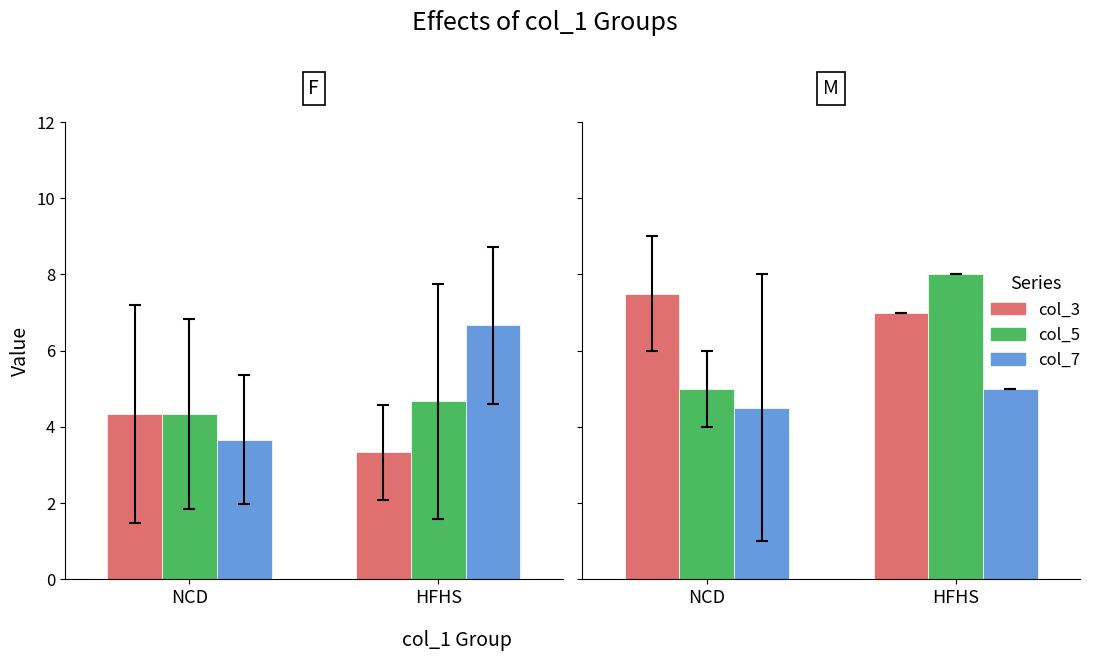

Is it true that col_7 equals 2.1 at NCD?

False